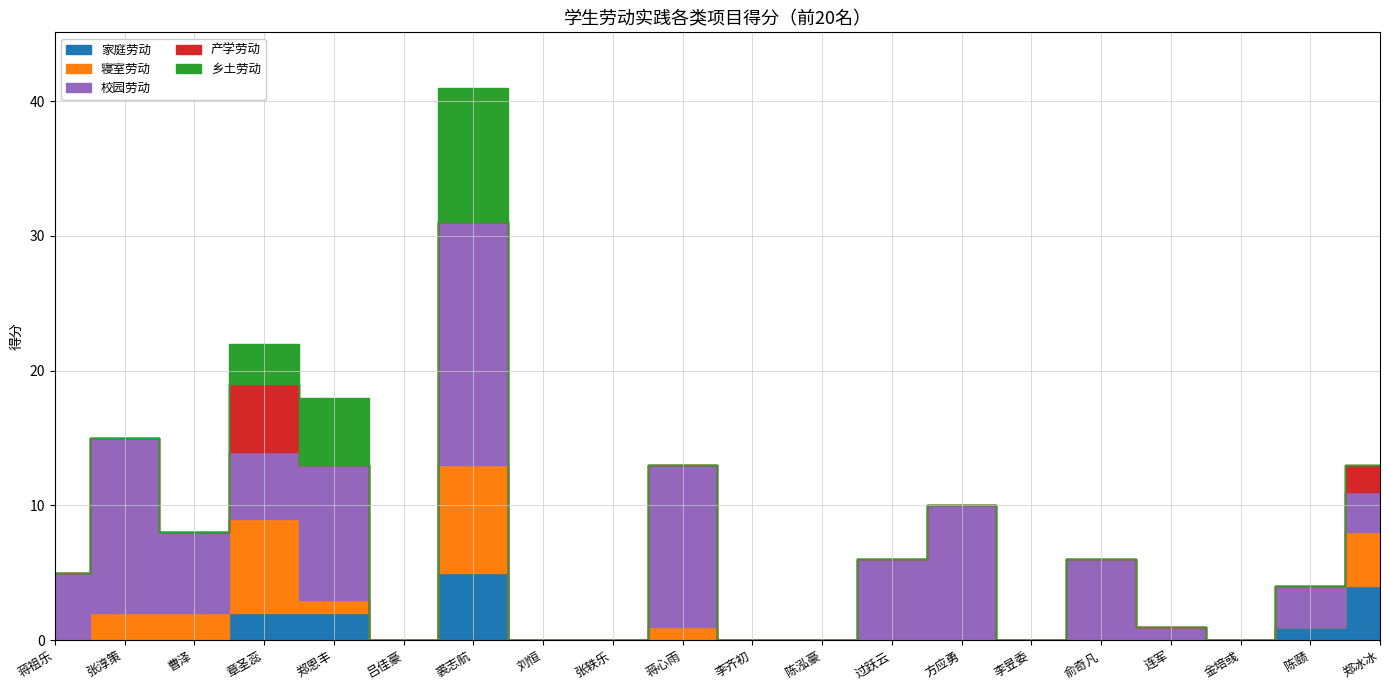

The value of 产学劳动 at 裘志航 is 3. True or false?

False